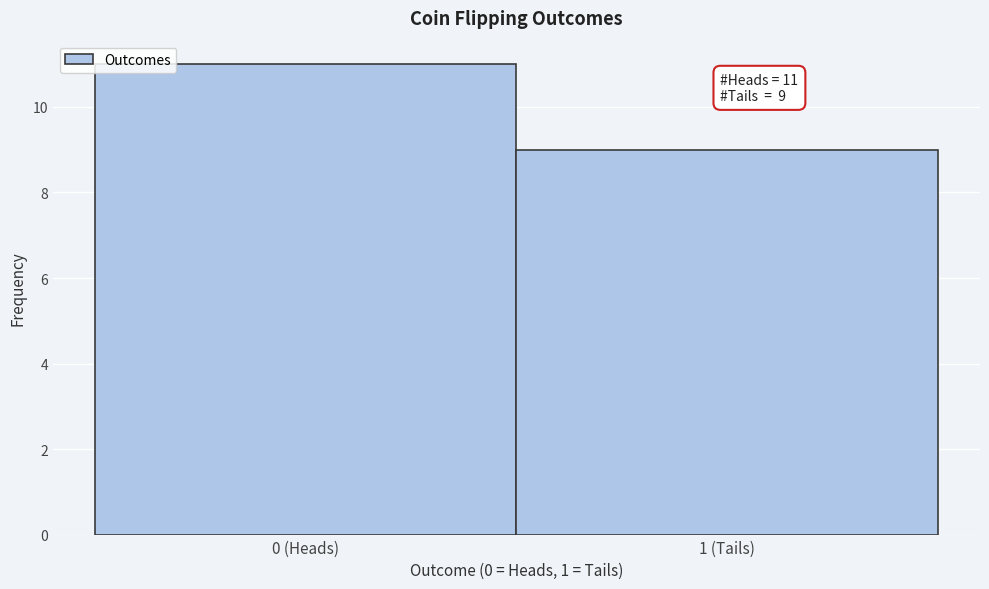

Reading left to right, list all the values displayed in this chart.

0 (Heads)=11	1 (Tails)=9